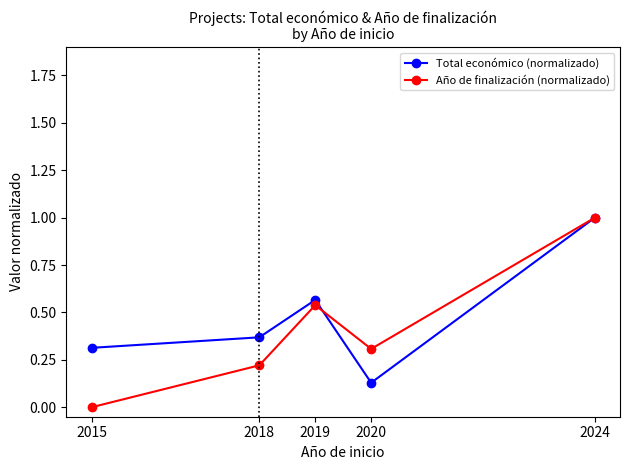

Does the chart display data point markers on the line(s)?

Yes